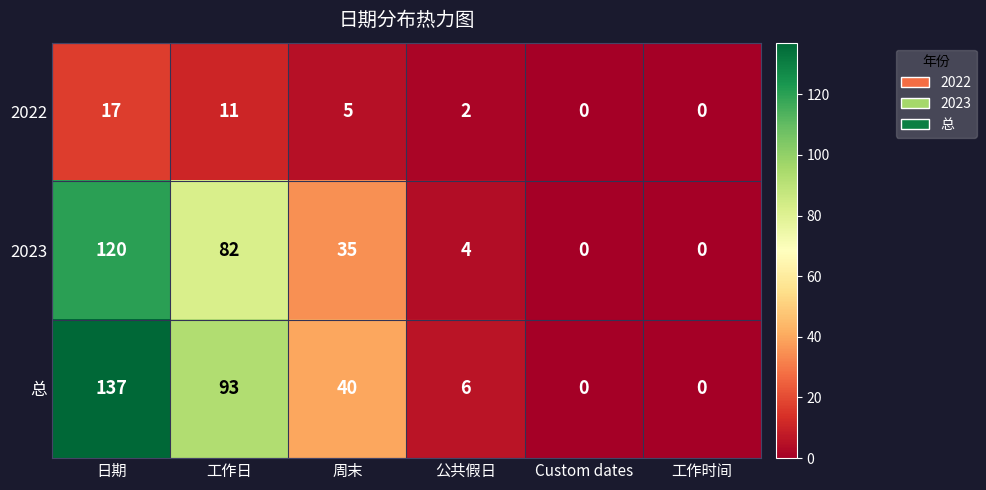

How many 2022 values are between 0 and 11?

5